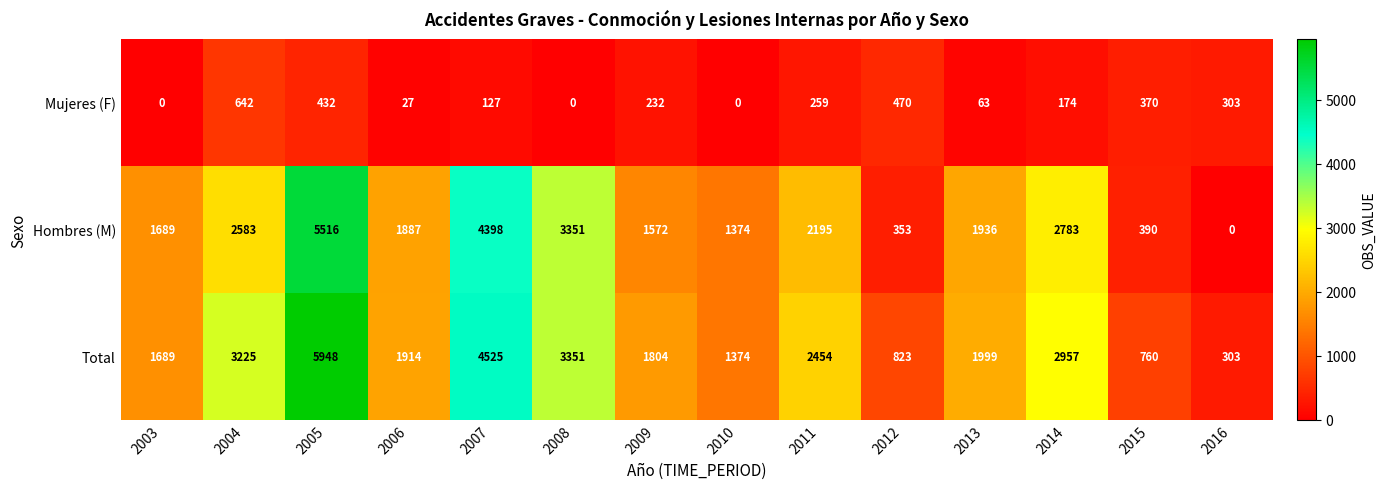

At which label does Hombres (M) reach its peak?

2005